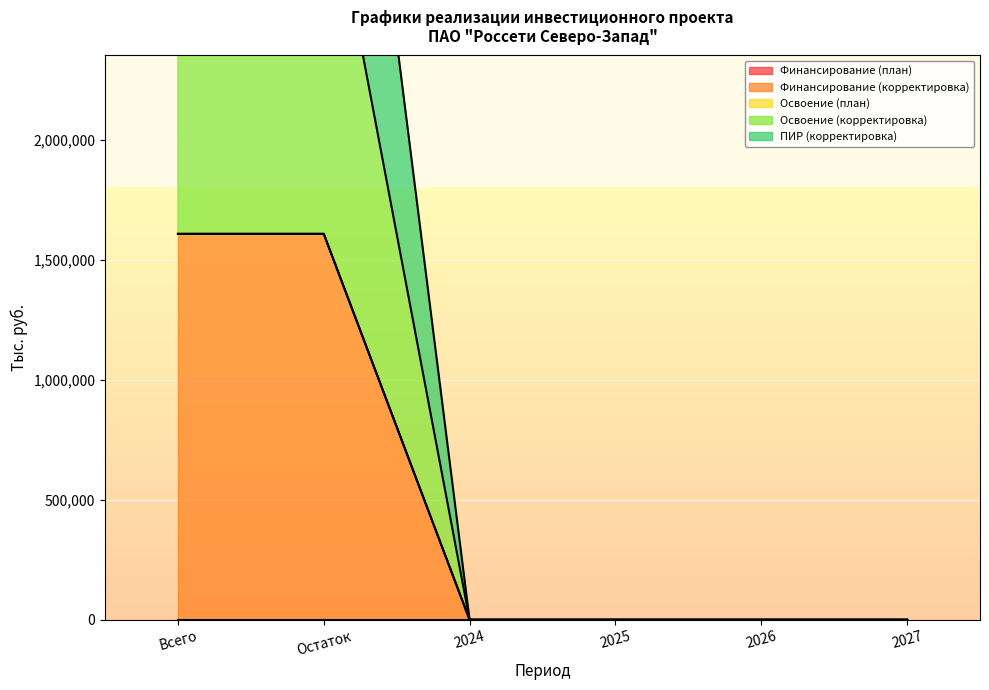

Does the chart display data point markers on the line(s)?

No